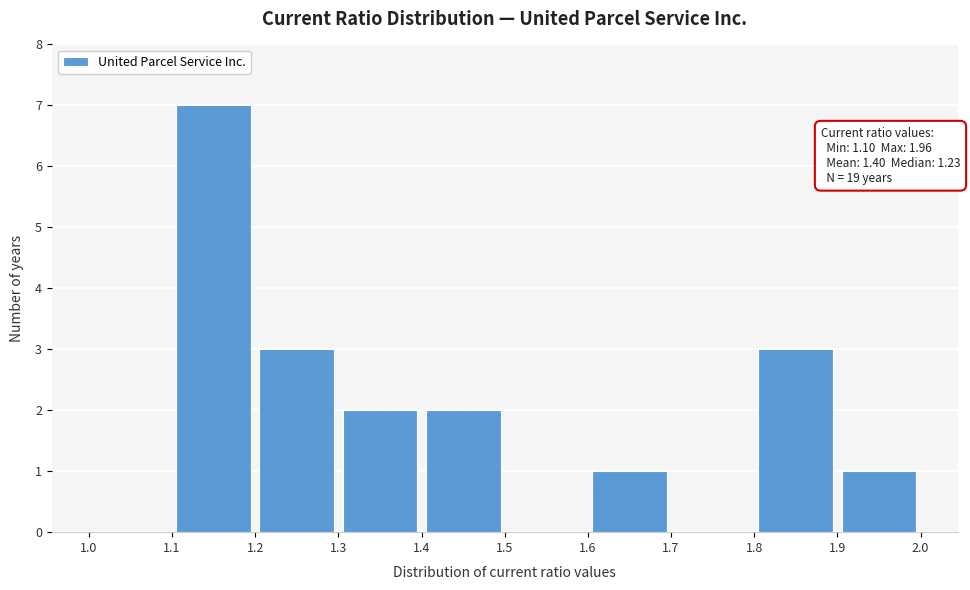

Which range on the x-axis has the tallest bar?

1.1 to 1.2